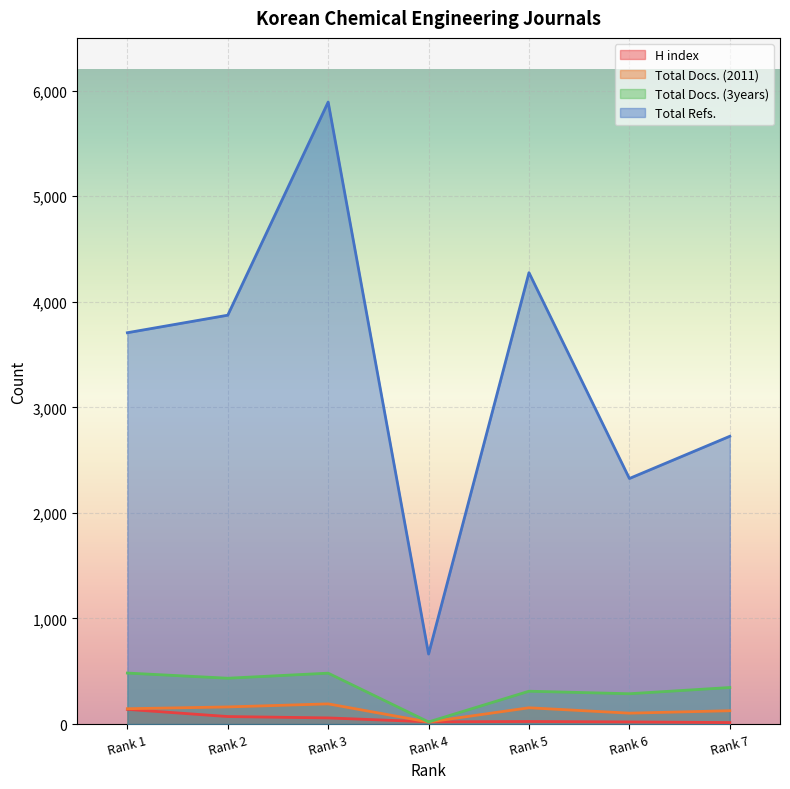

True or false: Total Refs. and Total Docs. (3years) cross at least once.

False